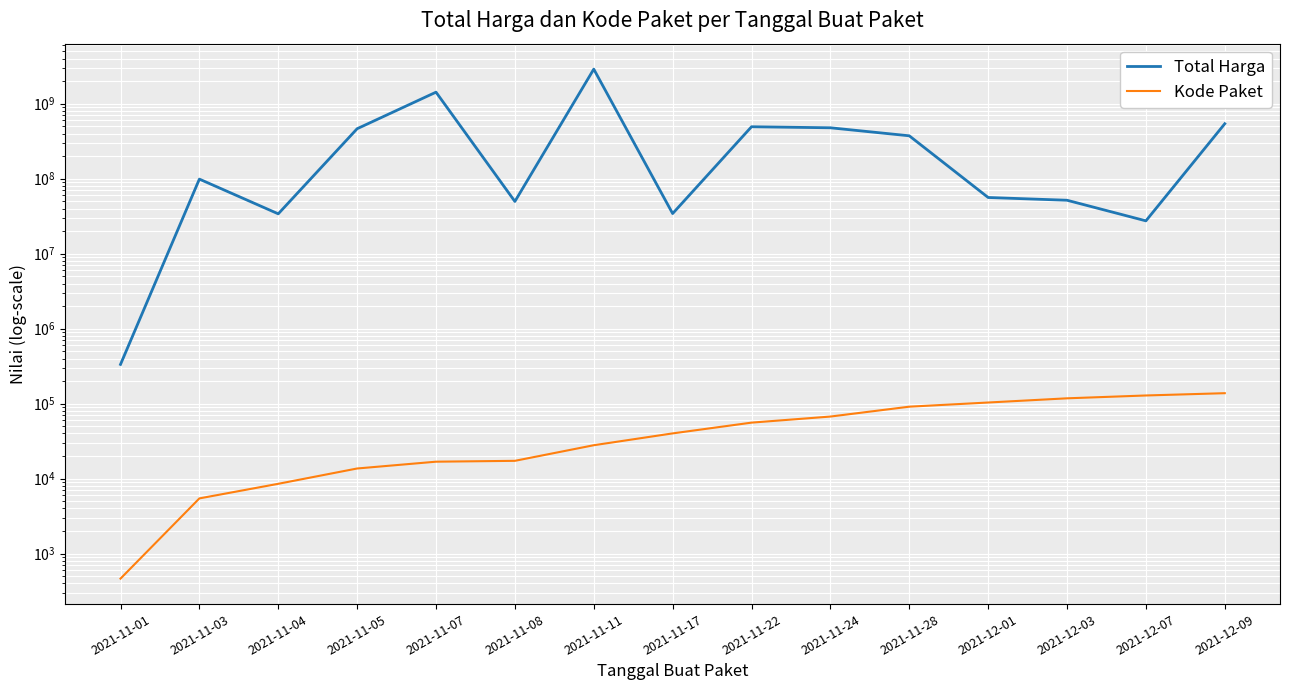

What position from the right is 2021-11-22?

7